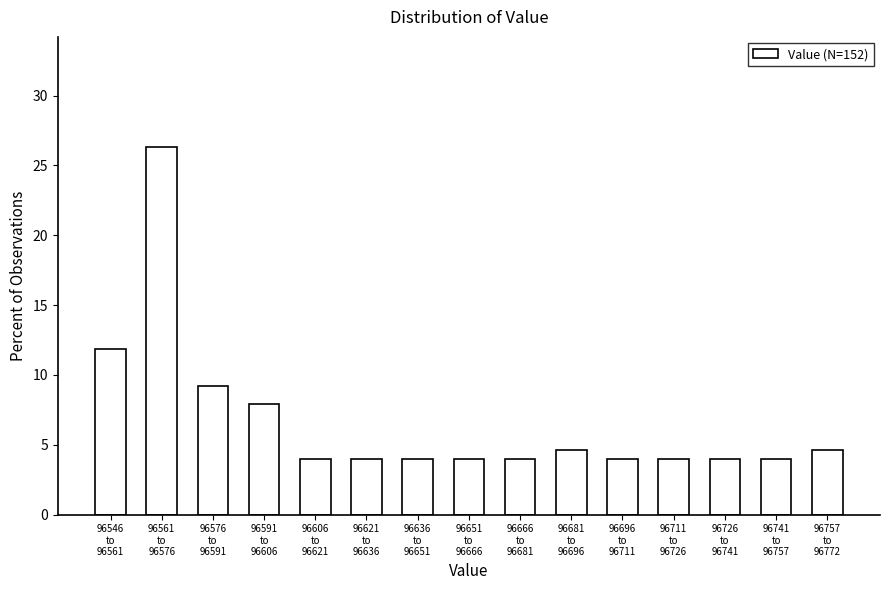

Reading left to right, extract all data points from this chart.

11.8	26.3	9.2	7.9	3.9	3.9	3.9	3.9	3.9	4.6	3.9	3.9	3.9	3.9	4.6